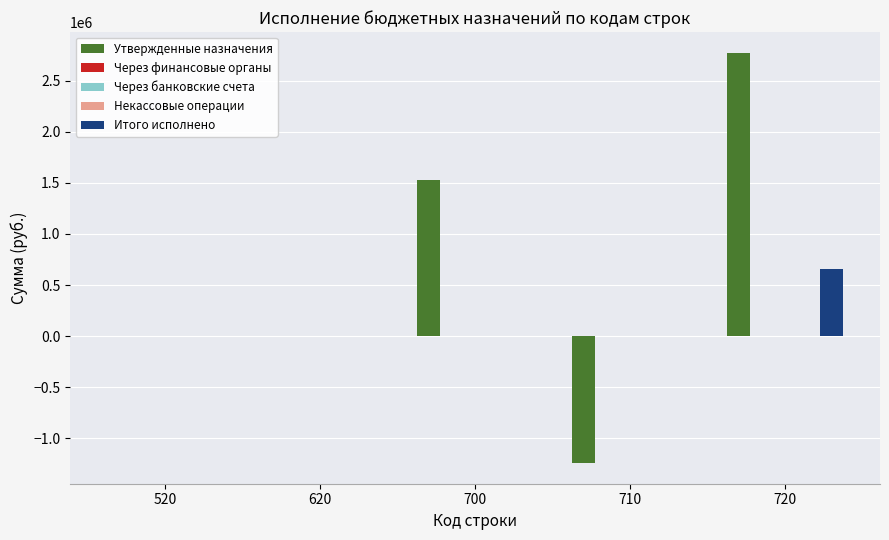

Reading right to left, transcribe all the data shown in this chart.

Утвержденные назначения: 2772886.0	-1242570.0	1530316.0	0.0	0.0
Через финансовые органы: 0.0	0.0	0.0	0.0	0.0
Через банковские счета: 0.0	0.0	0.0	0.0	0.0
Некассовые операции: 0.0	0.0	0.0	0.0	0.0
Итого исполнено: 654807.9	0.0	0.0	0.0	0.0